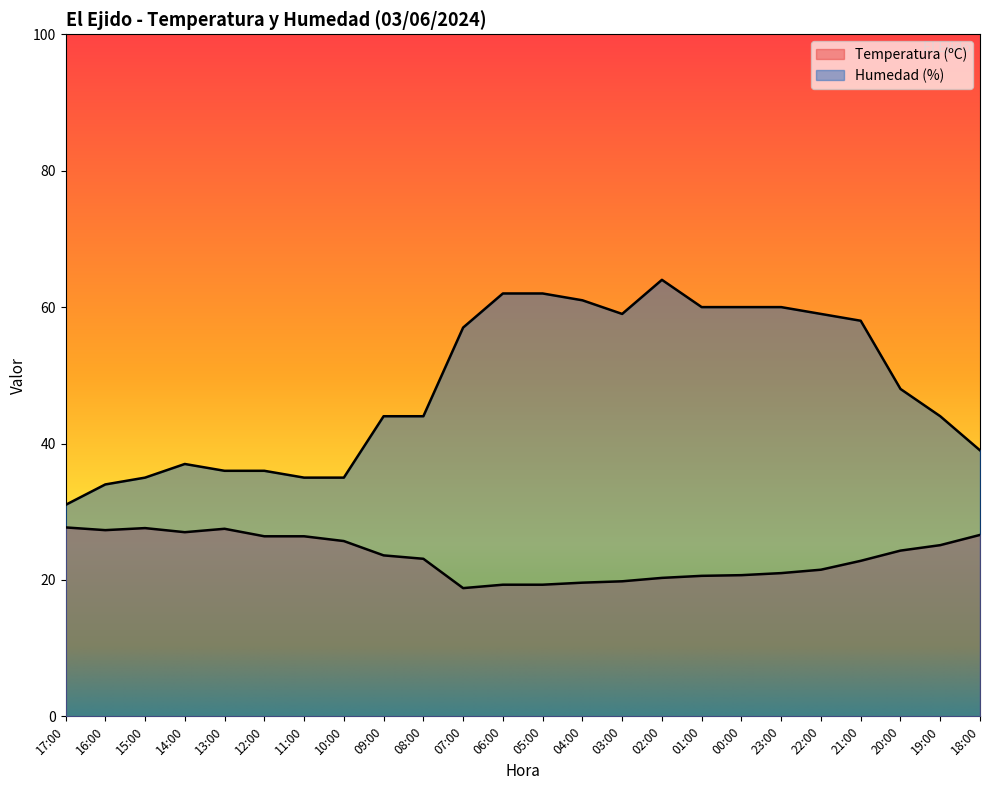

Is it true that Humedad (%) equals 25.9 at 05:00?

False